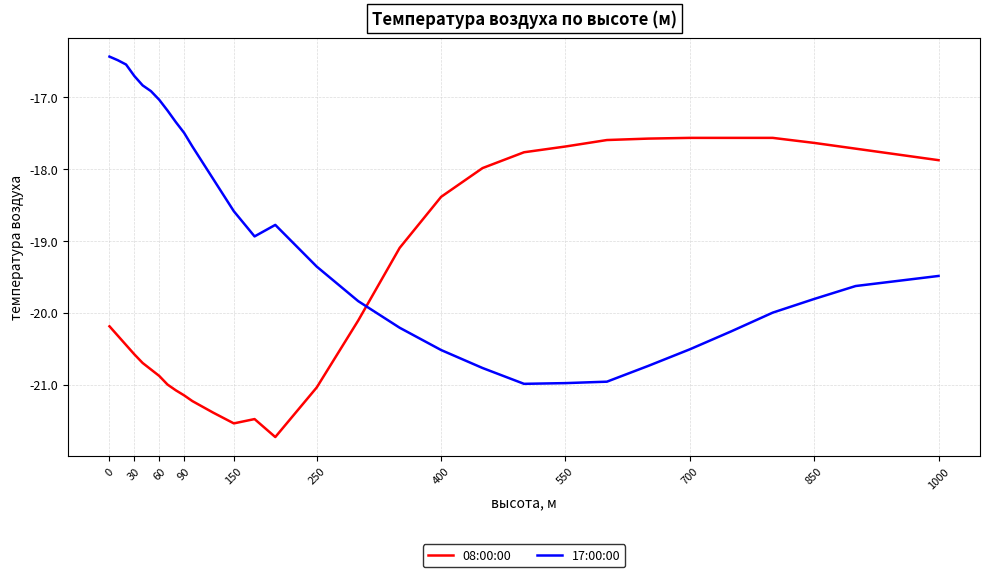

How many data points in 08:00:00 are above -20?

14